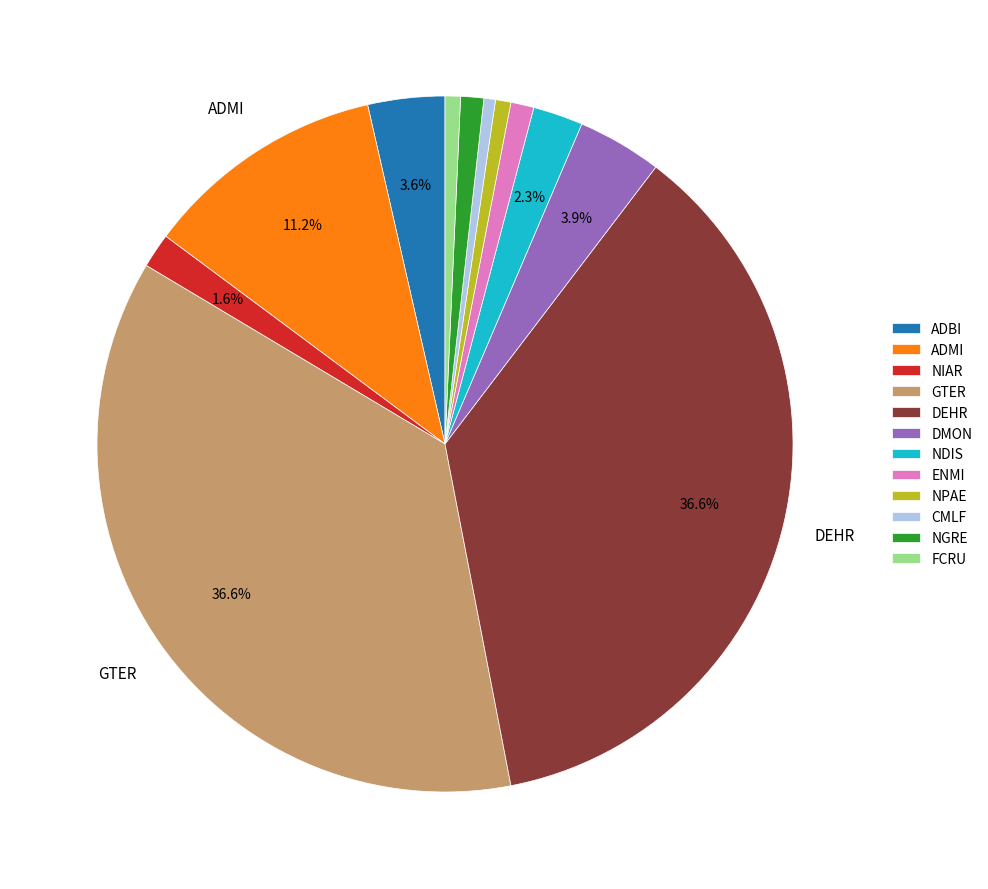

How many segments does this pie chart have?

12